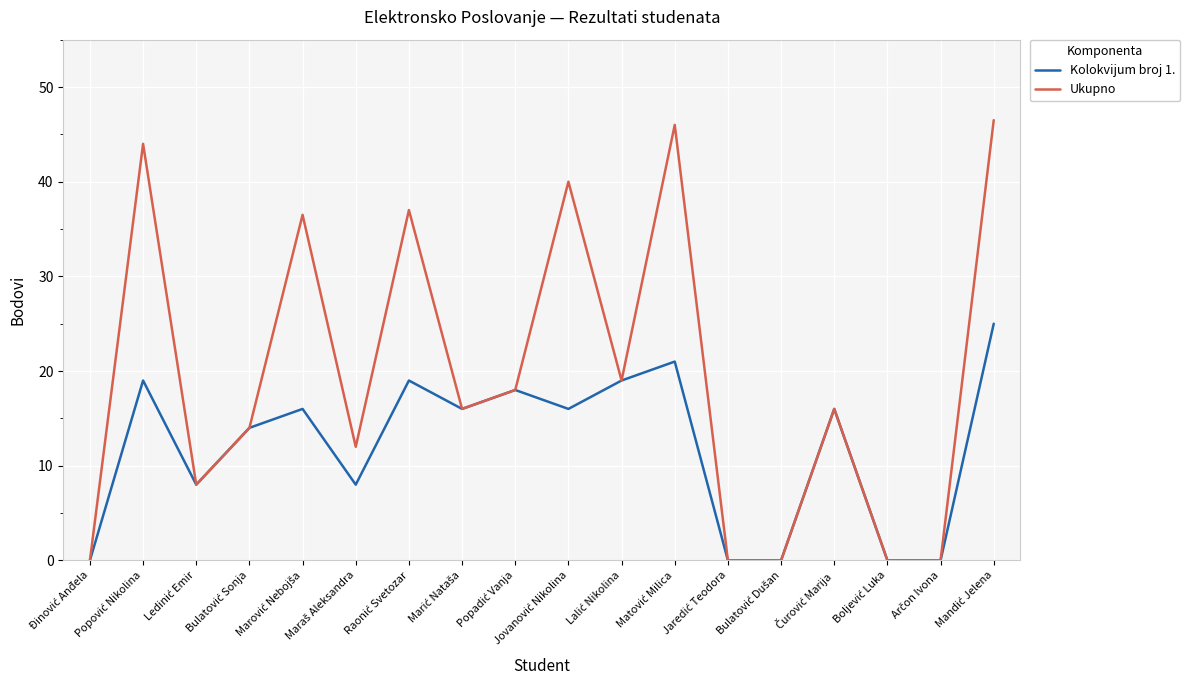

Which series has the largest total across all categories?

Ukupno